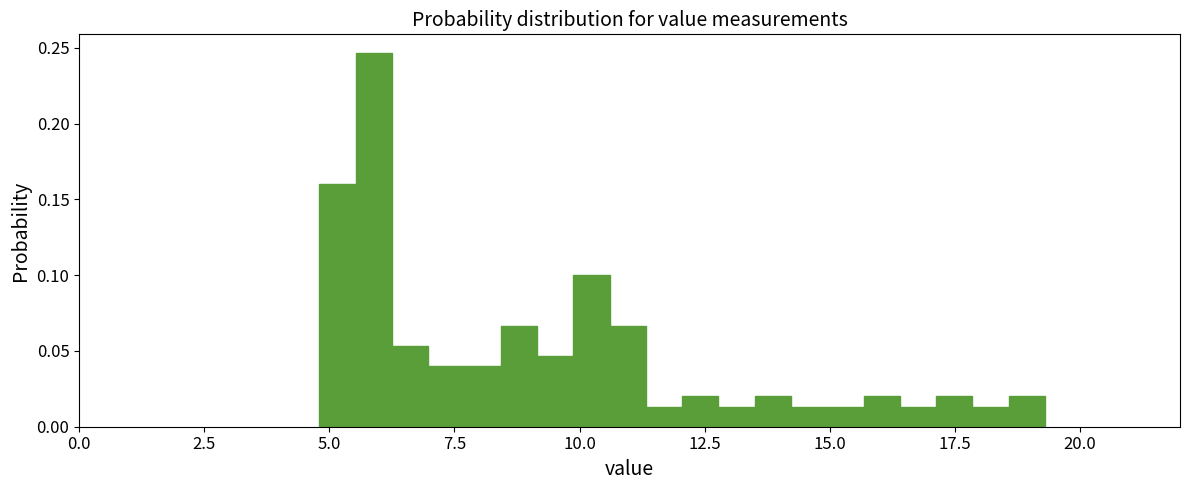

Read against the x-axis, roughly where is the centre of the tallest bar?

6.0